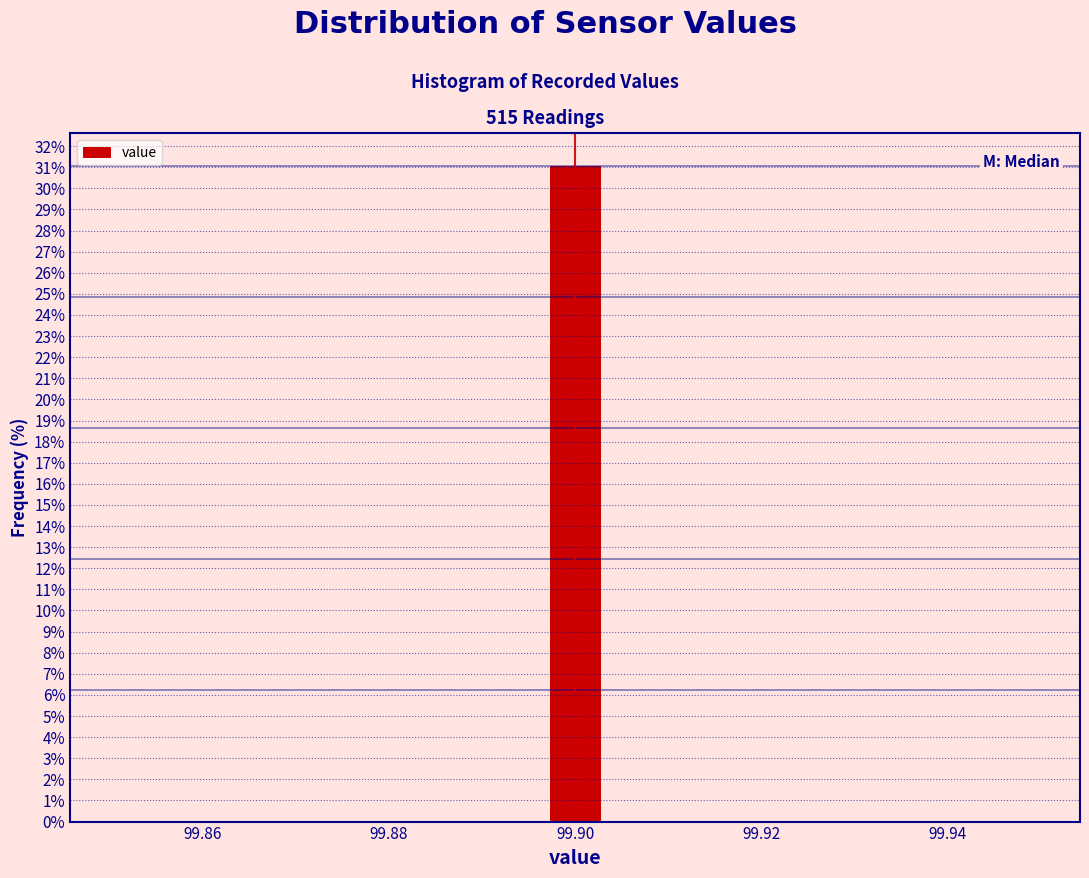

Around what value on the x-axis is the tallest bar? Give the approximate position of its centre, as read against the axis.

99.900